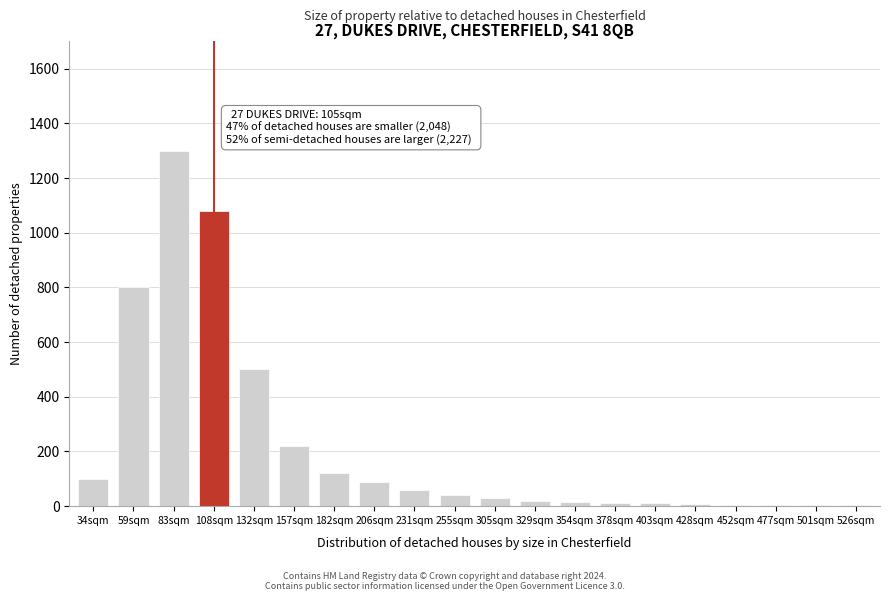

What is the change in value from 83sqm to 231sqm?

-1240